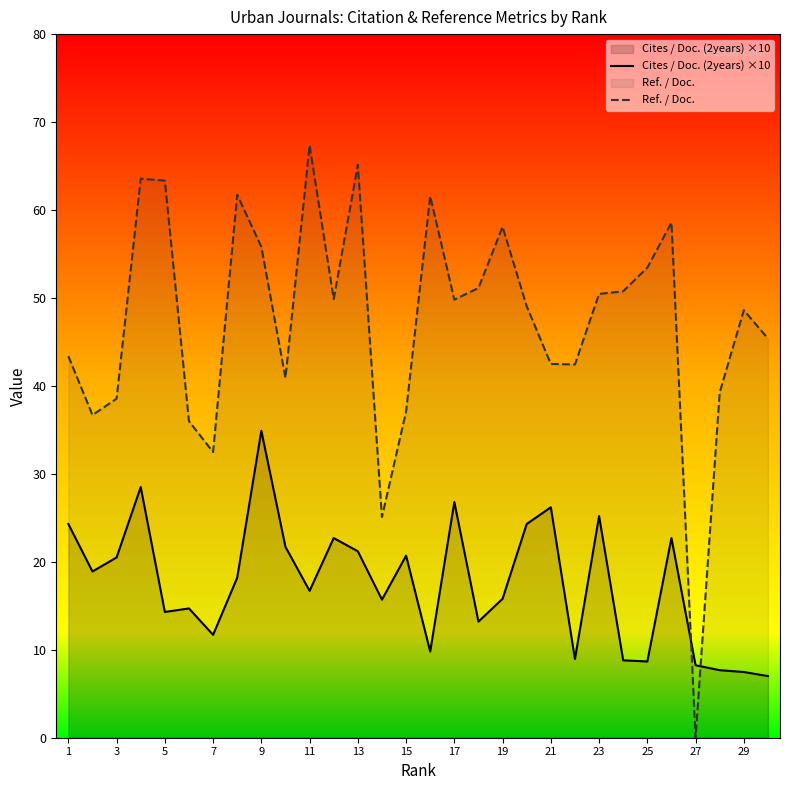

What are all the series names shown in the legend?

Cites / Doc. (2years) ×10, Ref. / Doc.